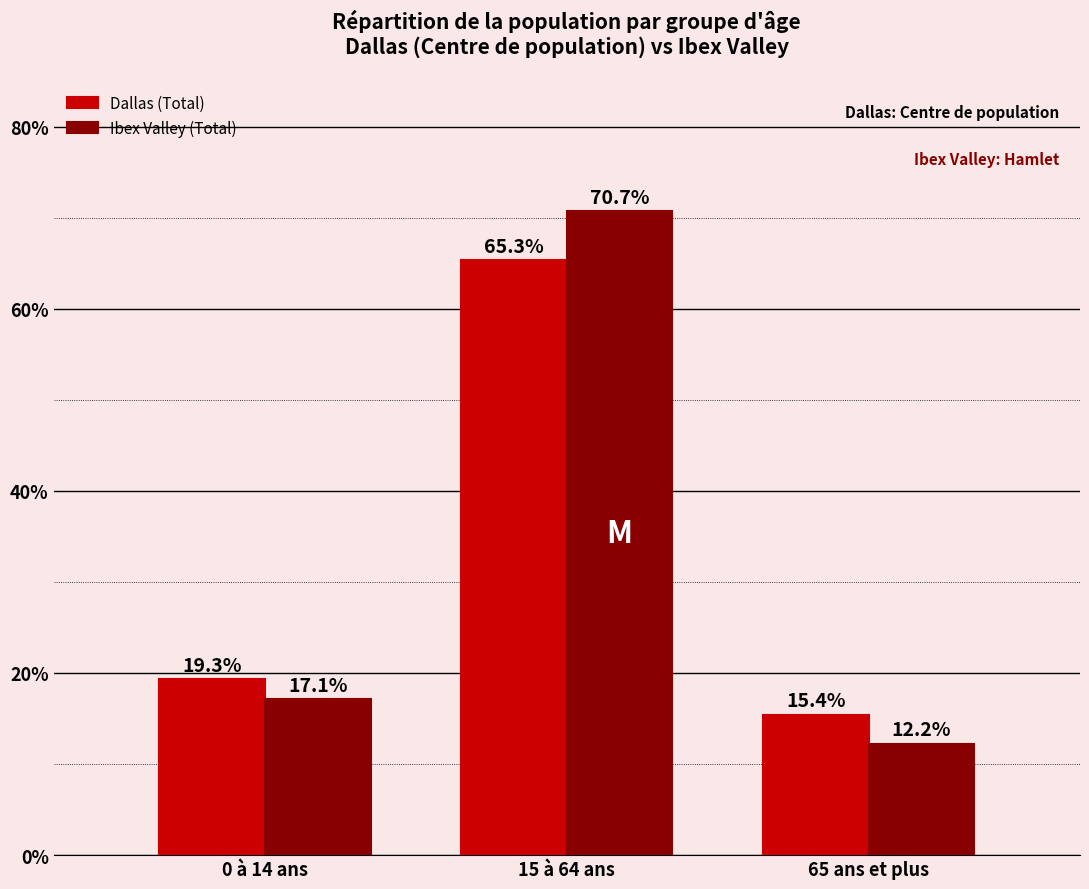

Are the bars grouped side by side (vs. stacked)?

Yes